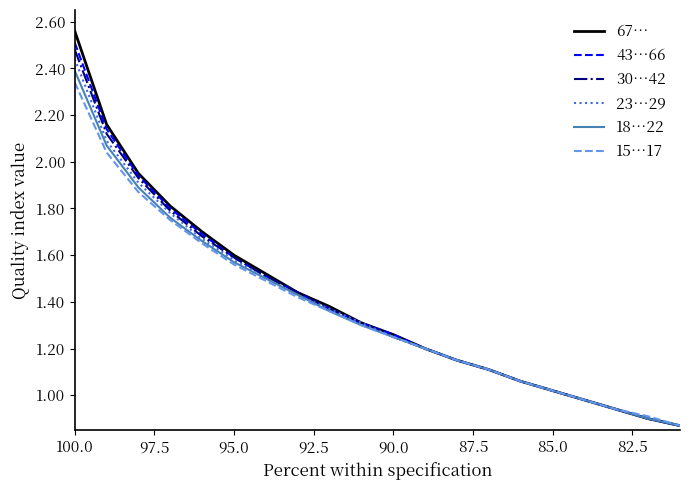

At how many categories does at least one series exceed 2?

2